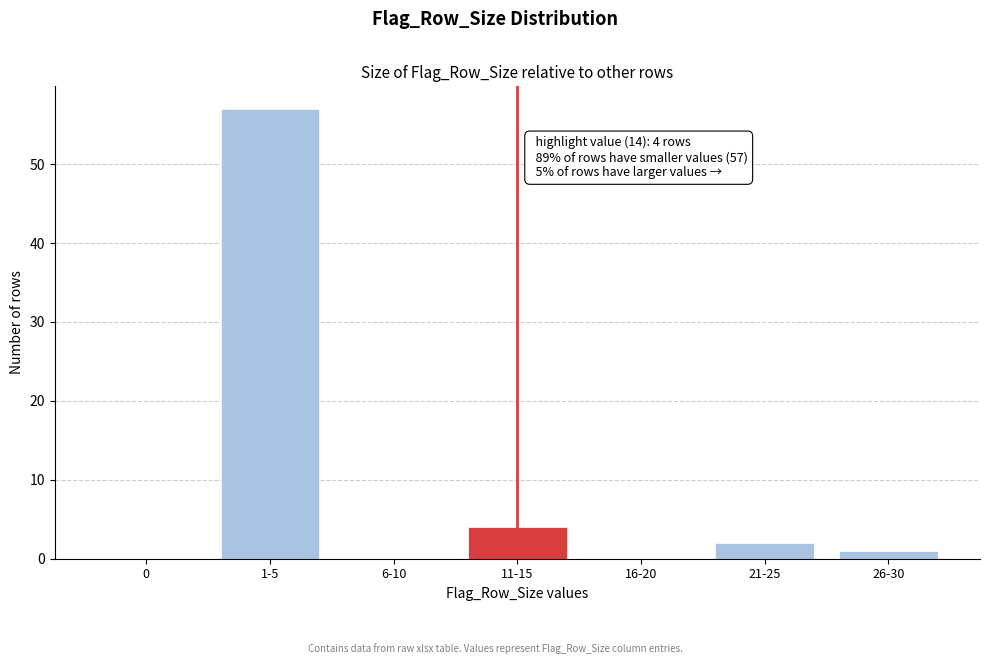

True or false: the data shows 0 at 16-20.

True